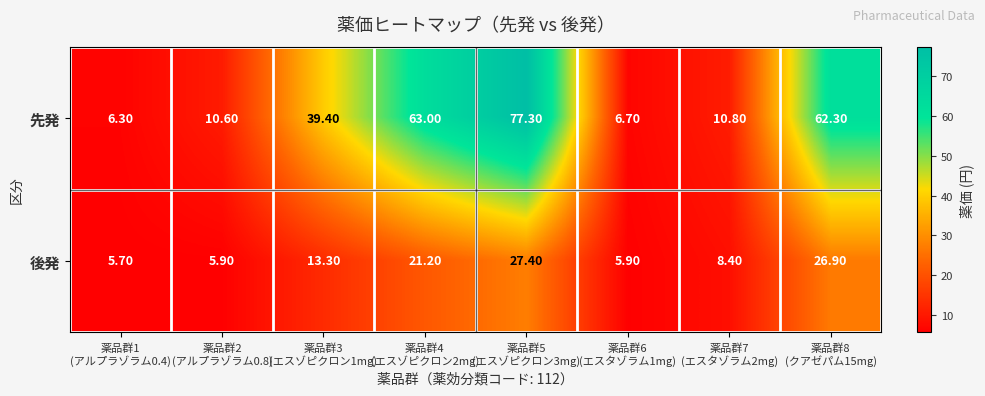

Between 薬品群7
(エスタゾラム2mg) and 薬品群8
(クアゼパム15mg), which series saw the biggest shift?

先発